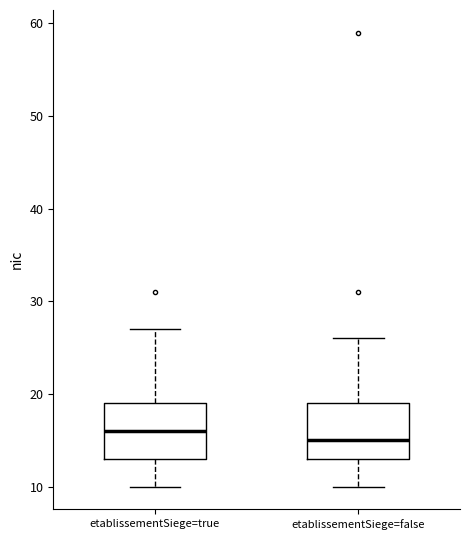

Which box's median line is the highest?

etablissementSiege=true